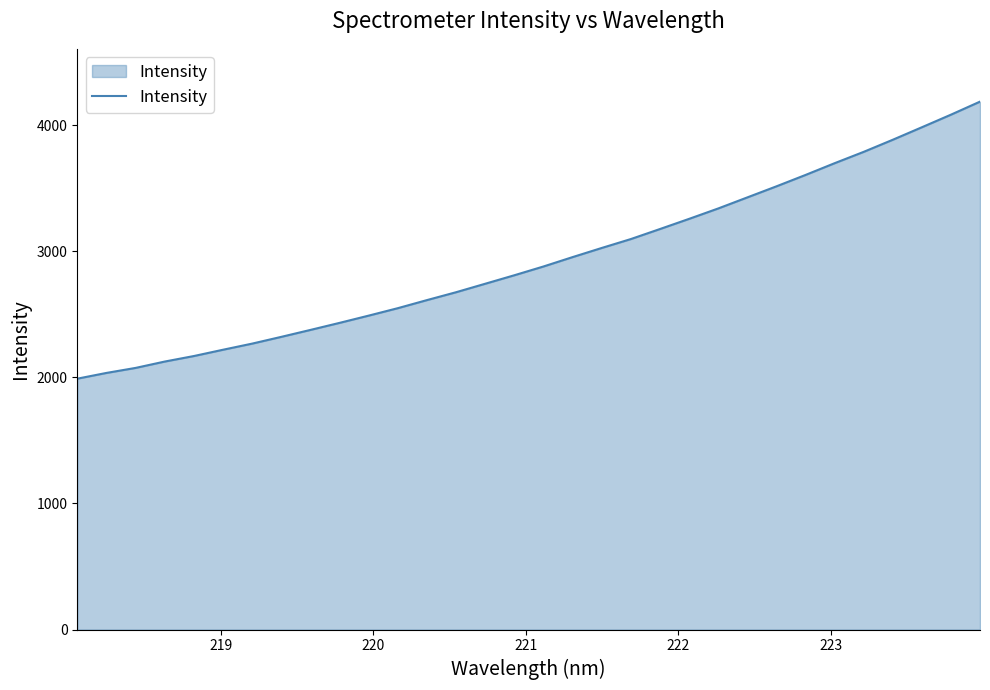

What is the minimum value shown in the chart?

1990.1